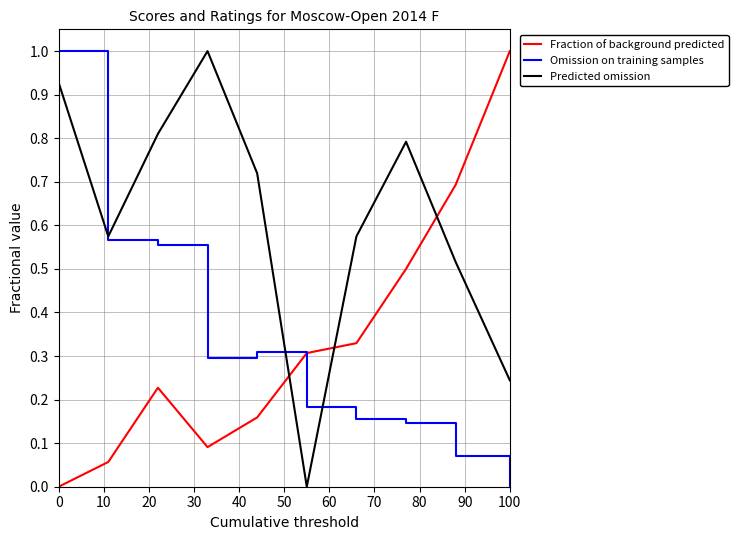

Does the chart display data point markers on the line(s)?

No